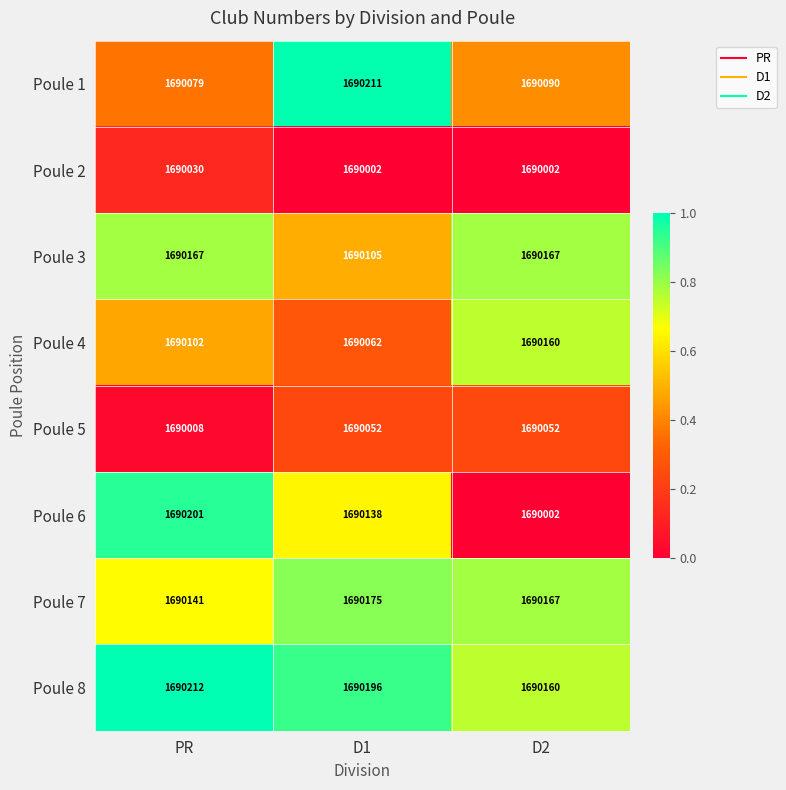

Which category has the highest value across all series?

PR